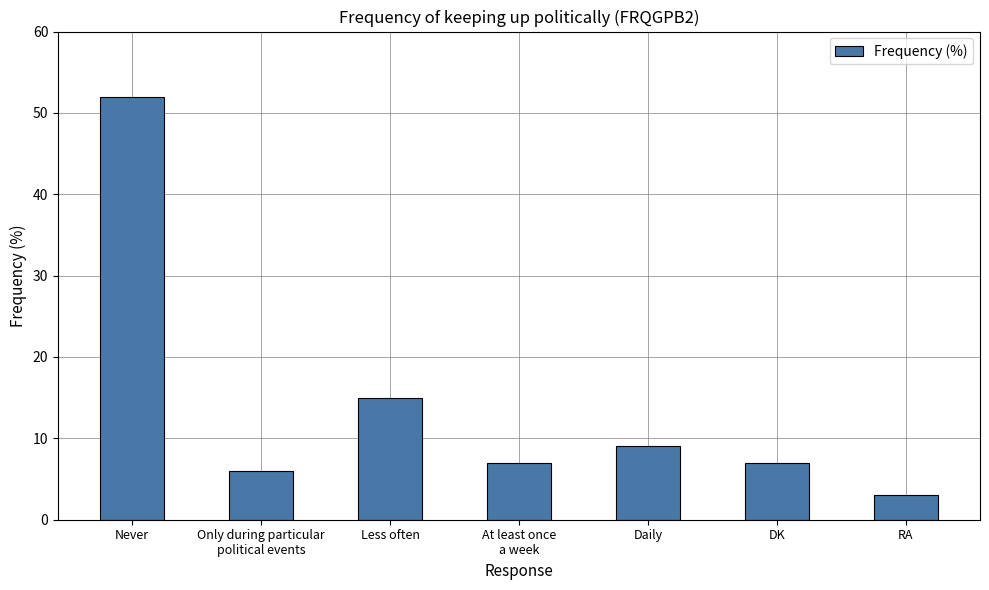

What position from the left is Less often?

3